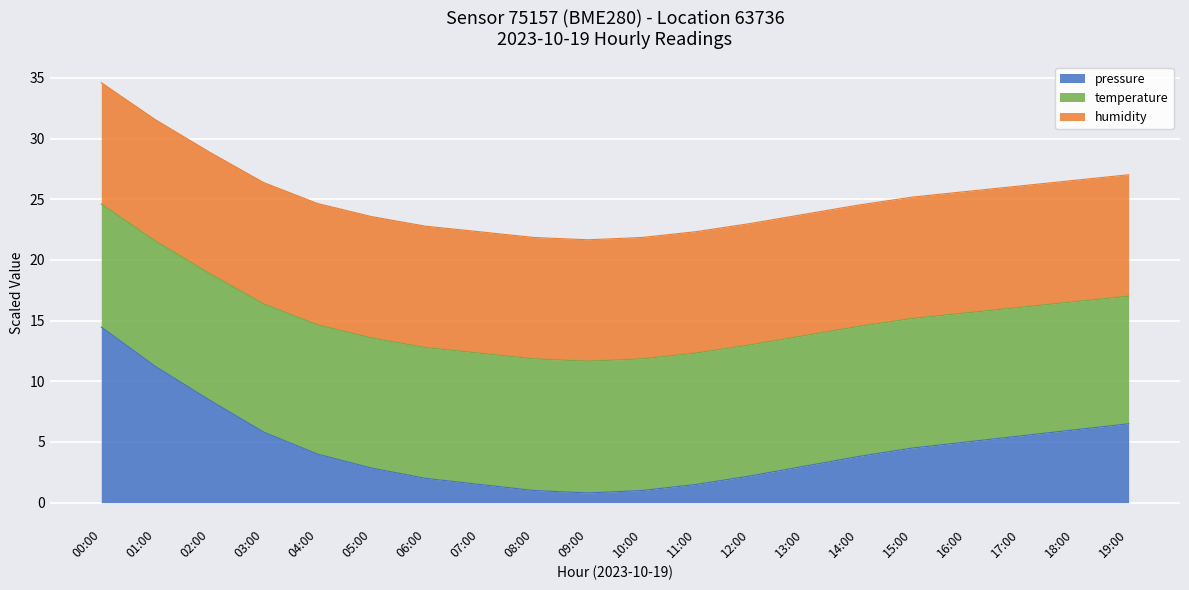

Is the value of pressure at 14:00 greater than the value of temperature at 12:00?

No